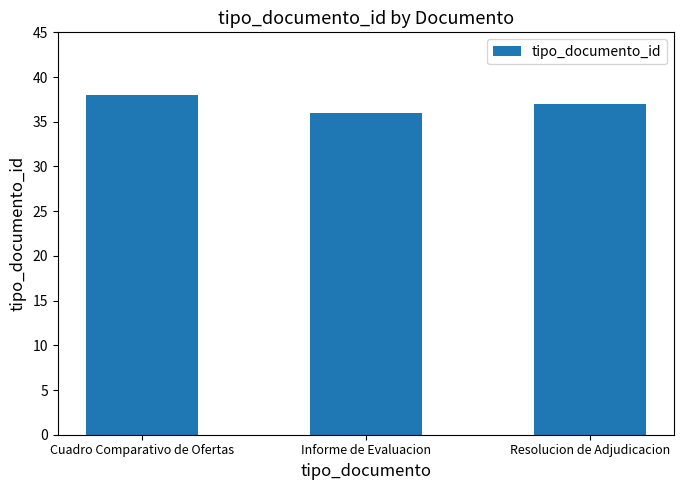

Rank the categories by value from highest to lowest.

Cuadro Comparativo de Ofertas, Resolucion de Adjudicacion, Informe de Evaluacion